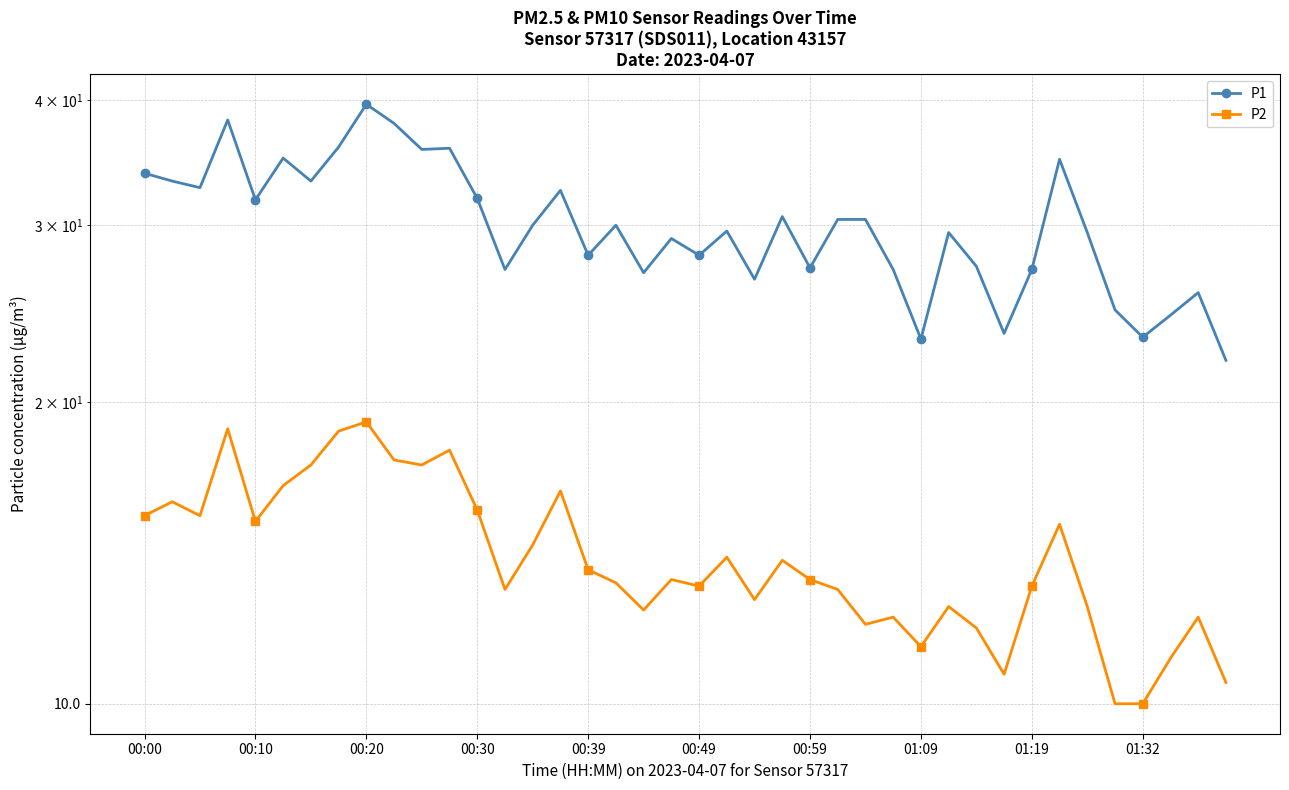

How many data points in P2 are less than 13?

14